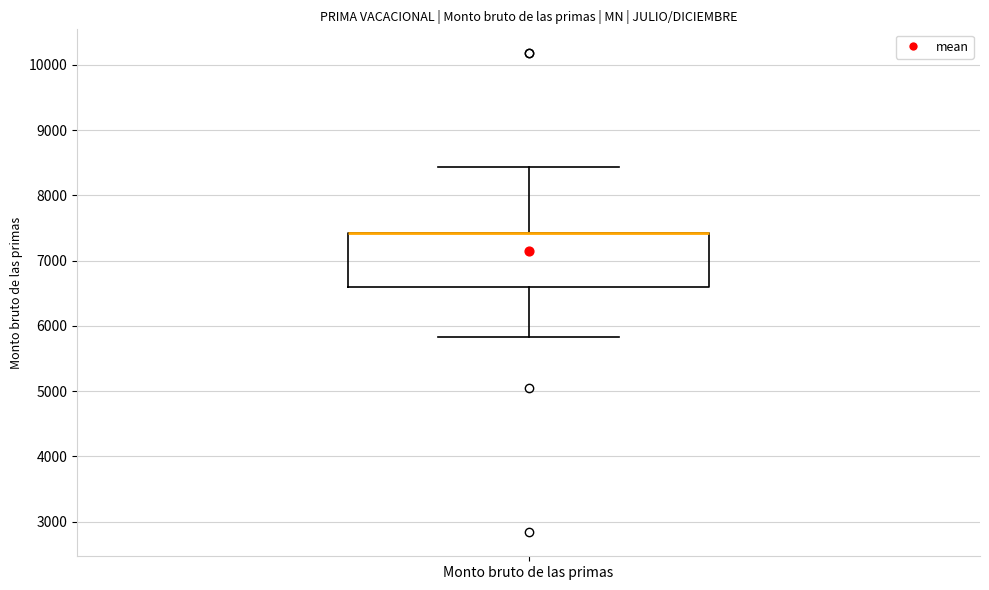

Transcribe this box plot: give where the median line is, the range the box spans, and where the two whiskers end, as read against the y-axis. The values are not printed on the chart, so give them approximately, as read against the axis.

median 7400 (drawn on the box's upper edge), box 6600 to 7400, whiskers 5800 to 8400